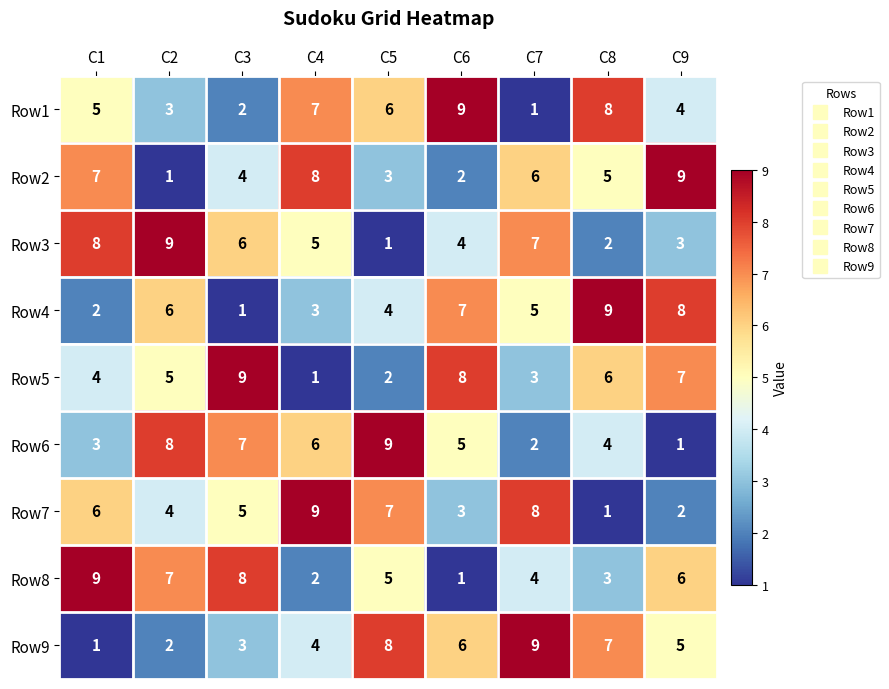

List the labels in order of Row8 value, largest first.

C1, C3, C2, C9, C5, C7, C8, C4, C6